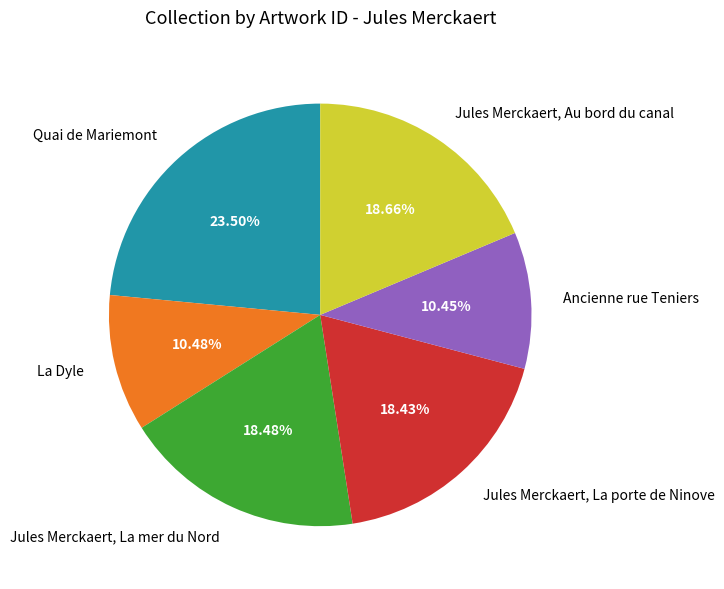

Which category has the biggest portion of the pie?

Quai de Mariemont